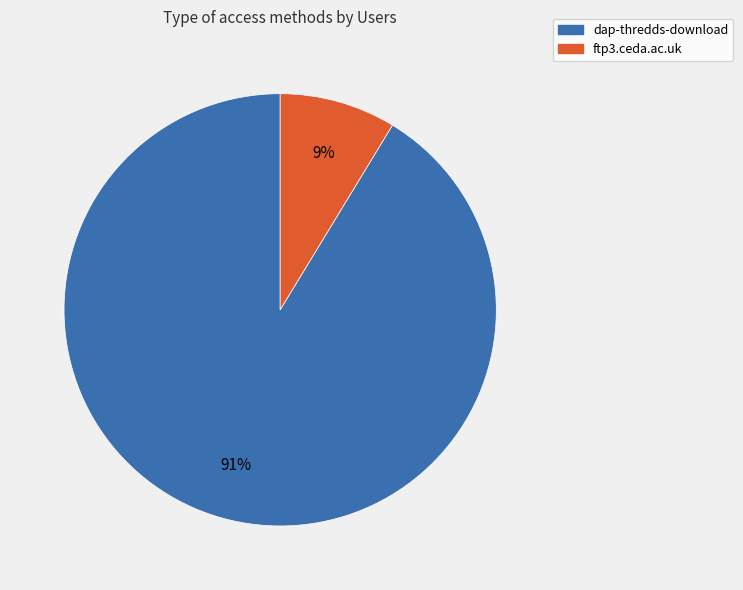

How many slices are in this pie chart?

2